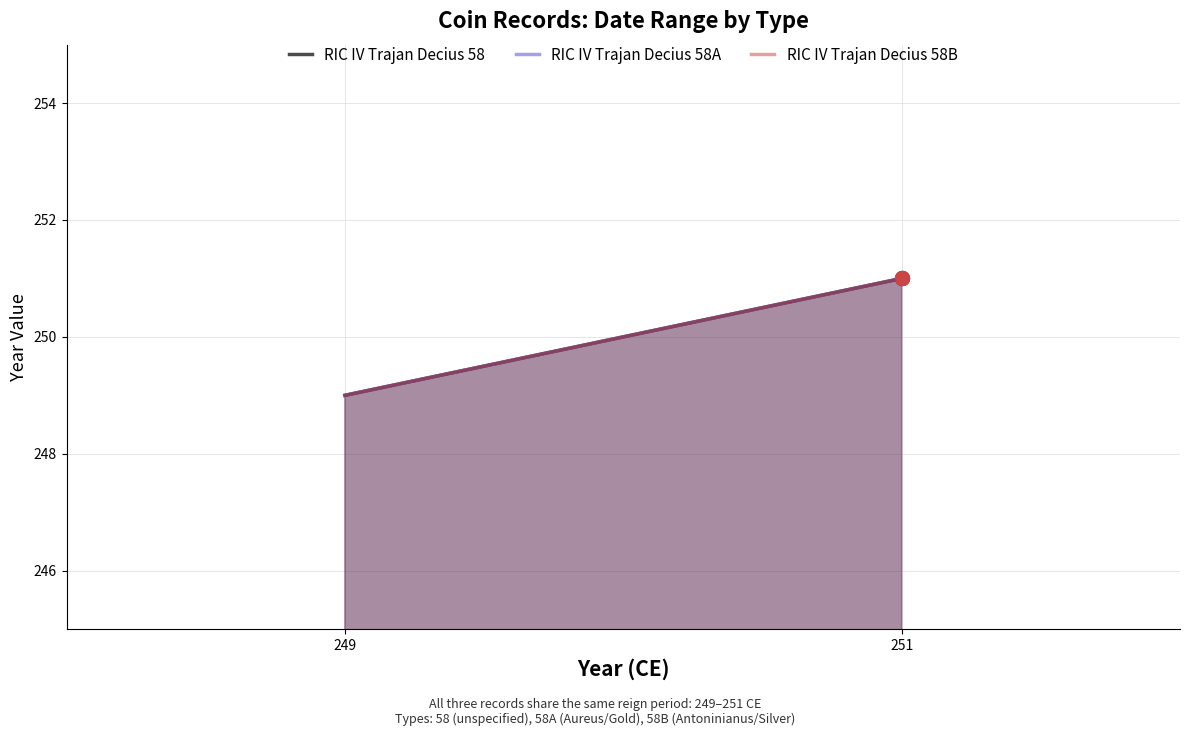

At how many categories does at least one series exceed 250?

1